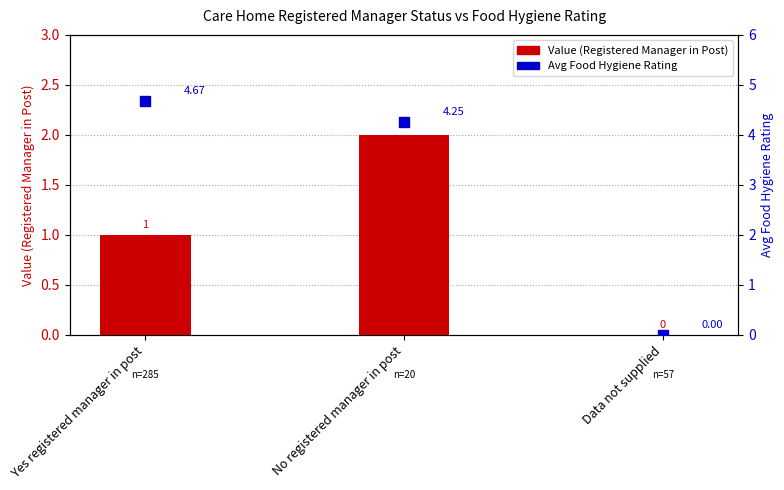

At how many categories does at least one series exceed 2?

2